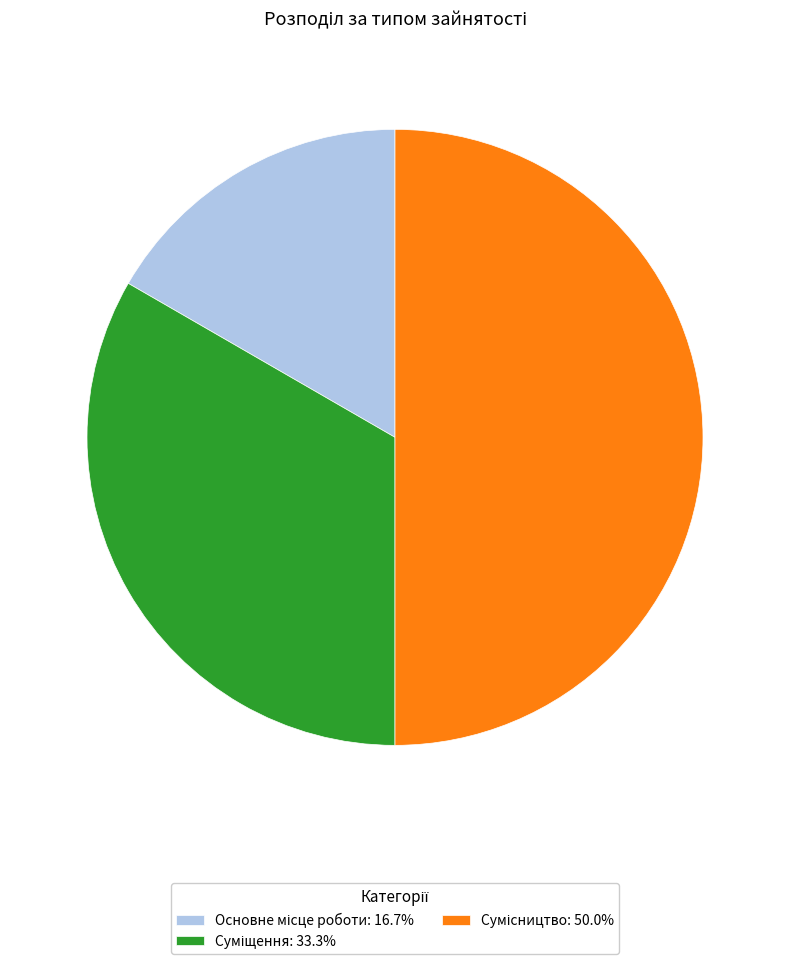

What percentage is the Суміщення slice, to the nearest percent?

33%